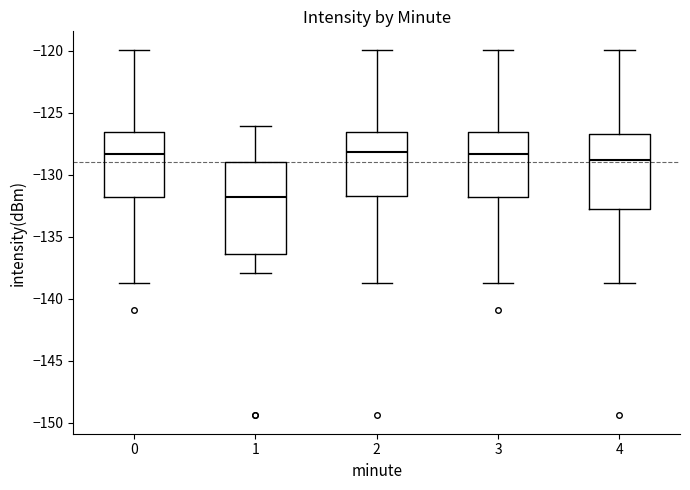

Comparing the boxes themselves (not the whiskers), which one is the tallest?

1